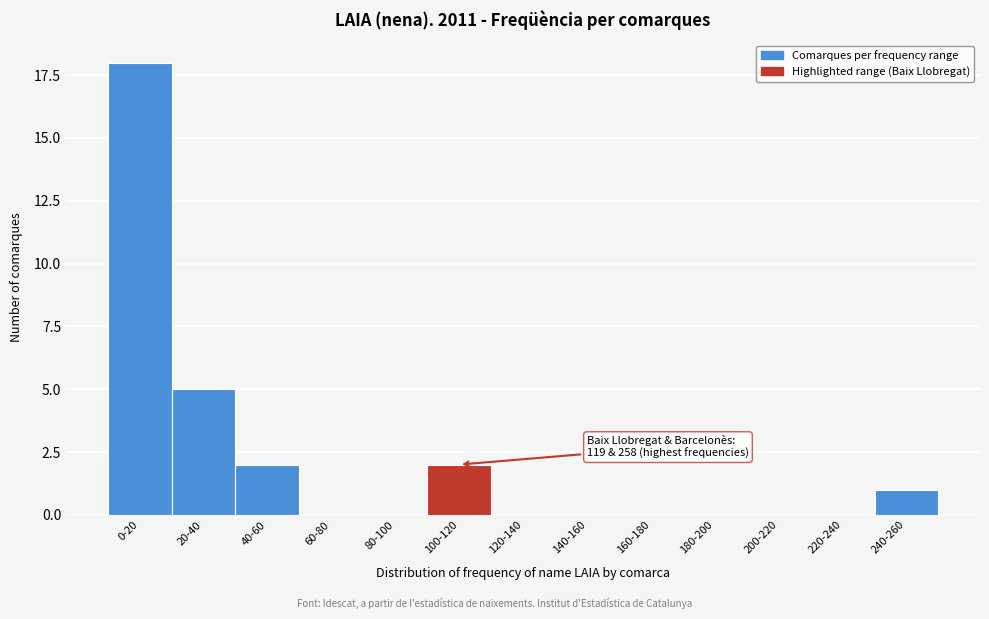

Reading left to right, extract all data points from this chart.

0-20=18	20-40=5	40-60=2	60-80=0	80-100=0	100-120=2	120-140=0	140-160=0	160-180=0	180-200=0	200-220=0	220-240=0	240-260=1